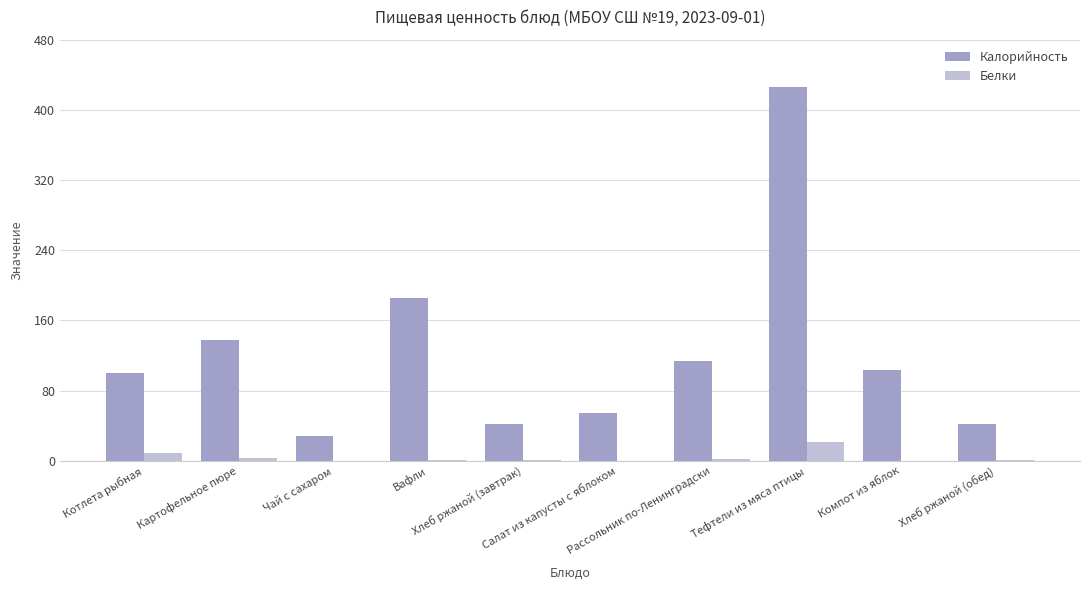

How many groups of bars are there?

10